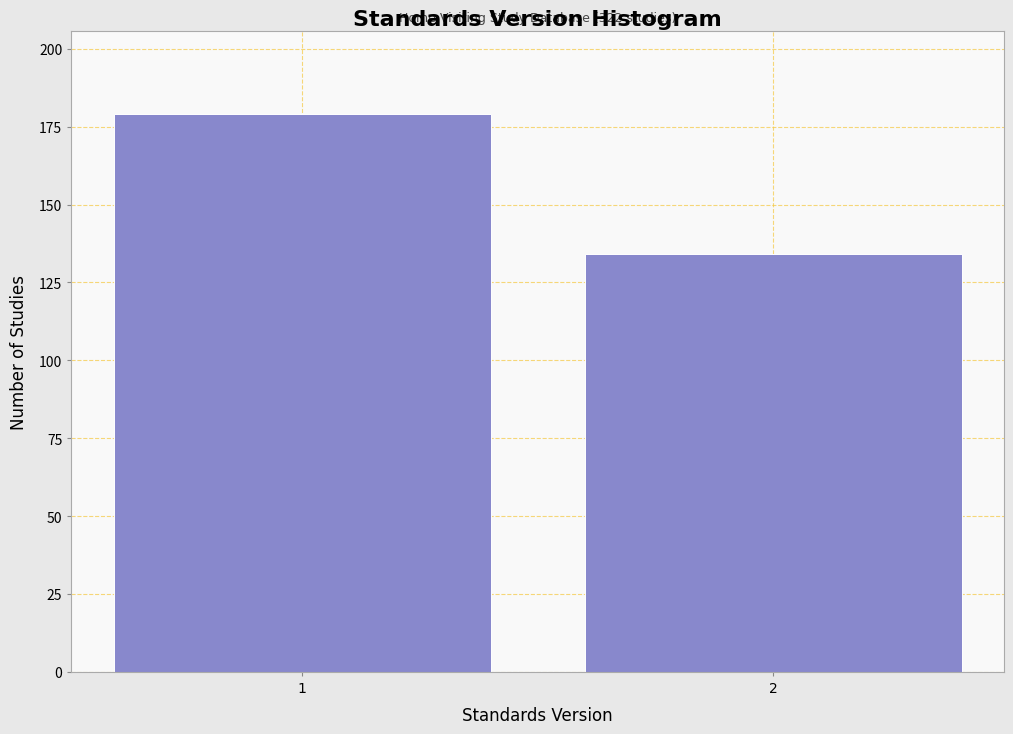

Reading left to right, extract all data points from this chart.

1=179	2=134